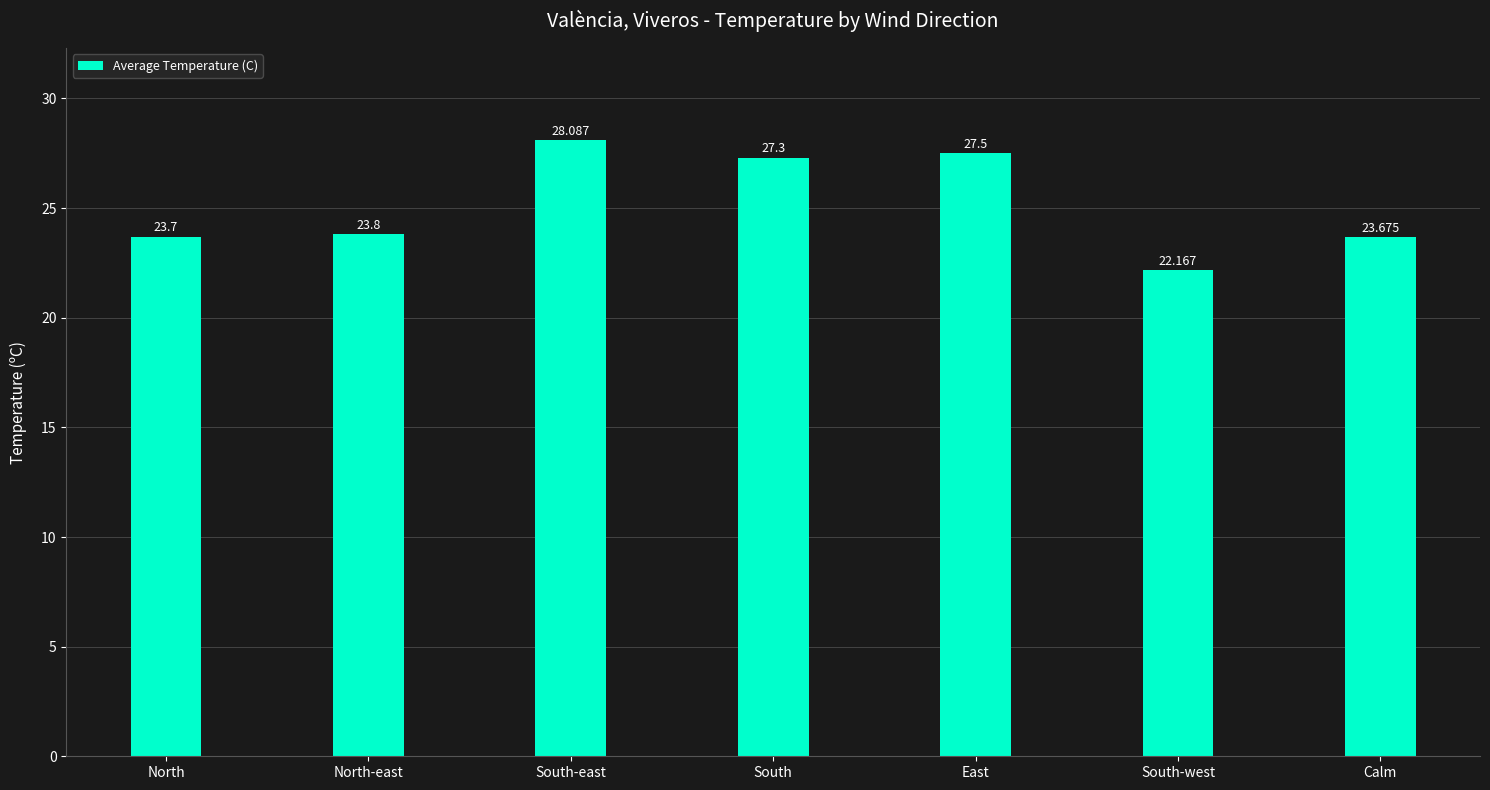

What is the change in value from East to Calm?

-3.8